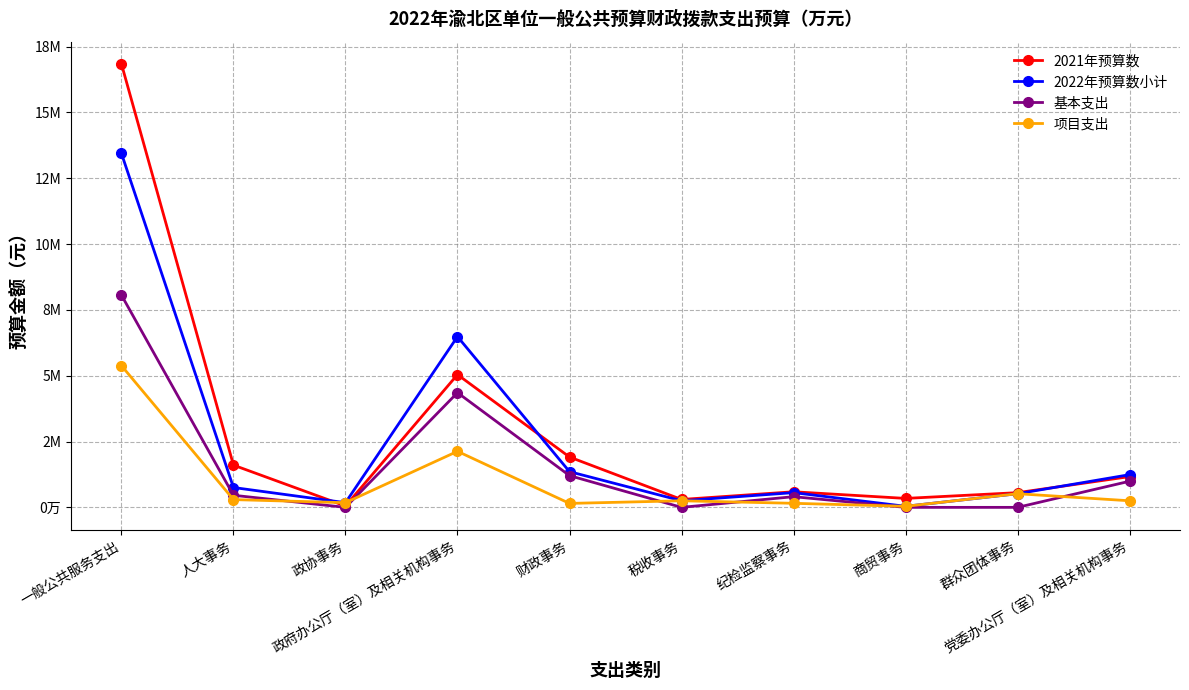

Which has a higher value, 群众团体事务 or 商贸事务?

群众团体事务